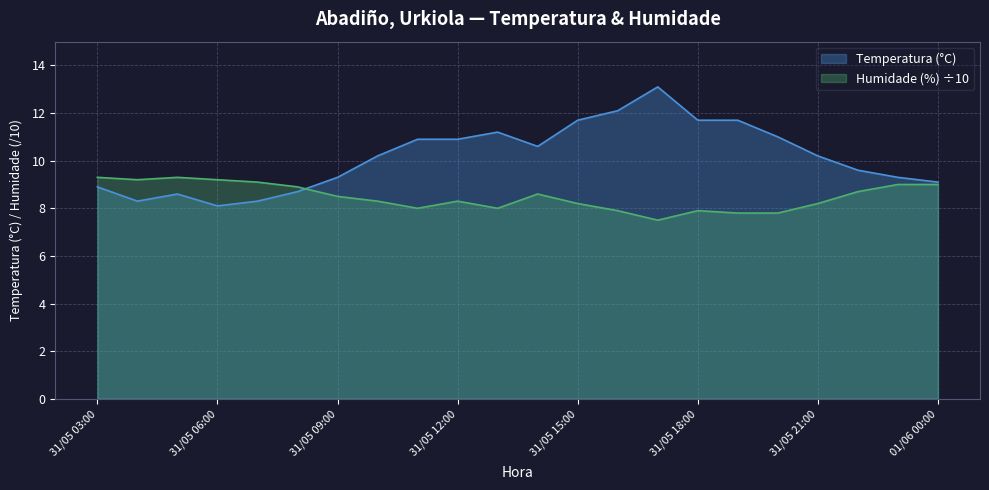

Where is the first local maximum for Humidade (%)?

31/05 05:00